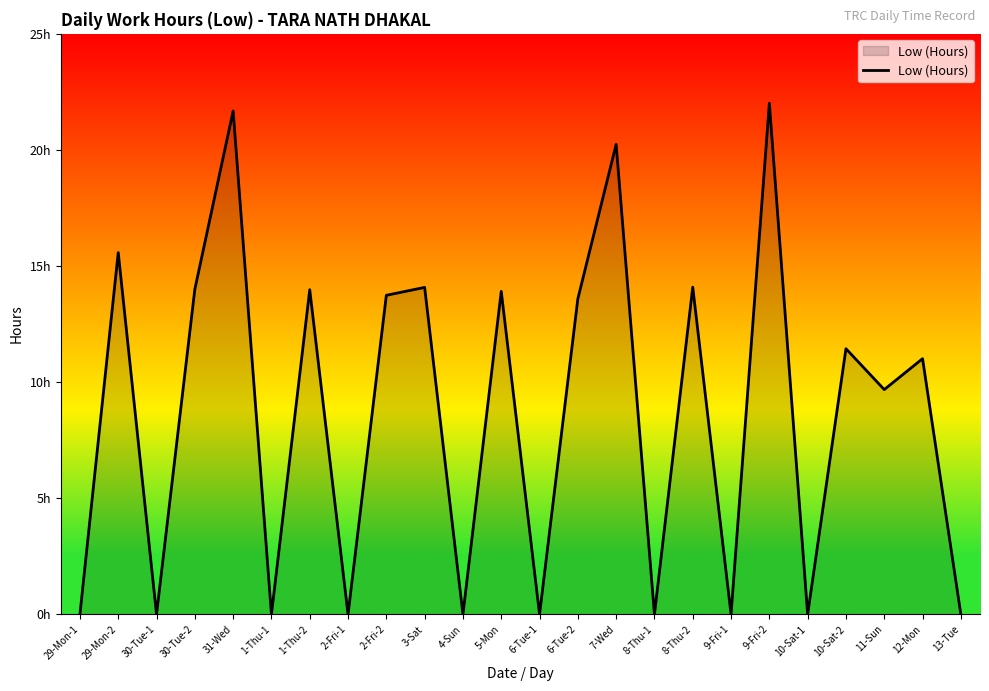

Does the chart have visible grid lines?

No